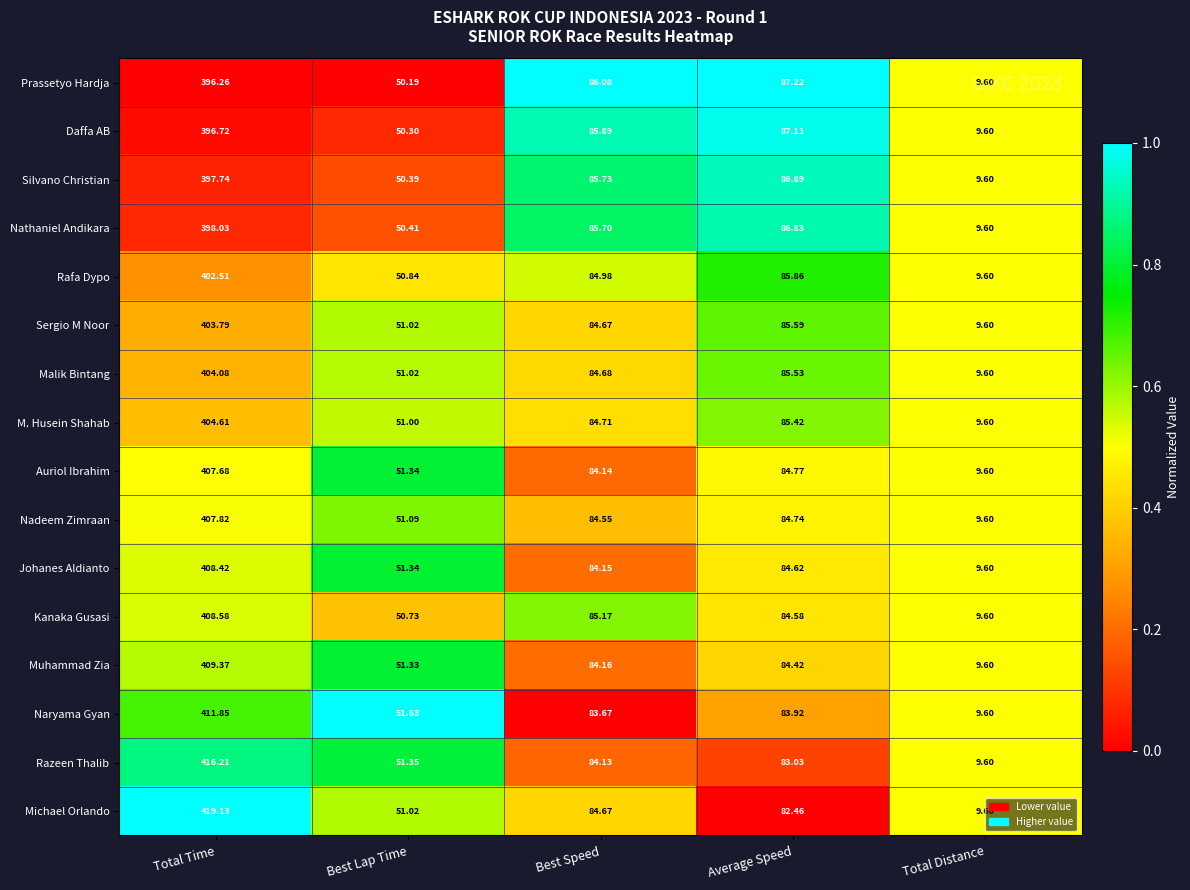

Is the value of Rafa Dypo at Total Distance greater than the value of Razeen Thalib at Total Time?

No